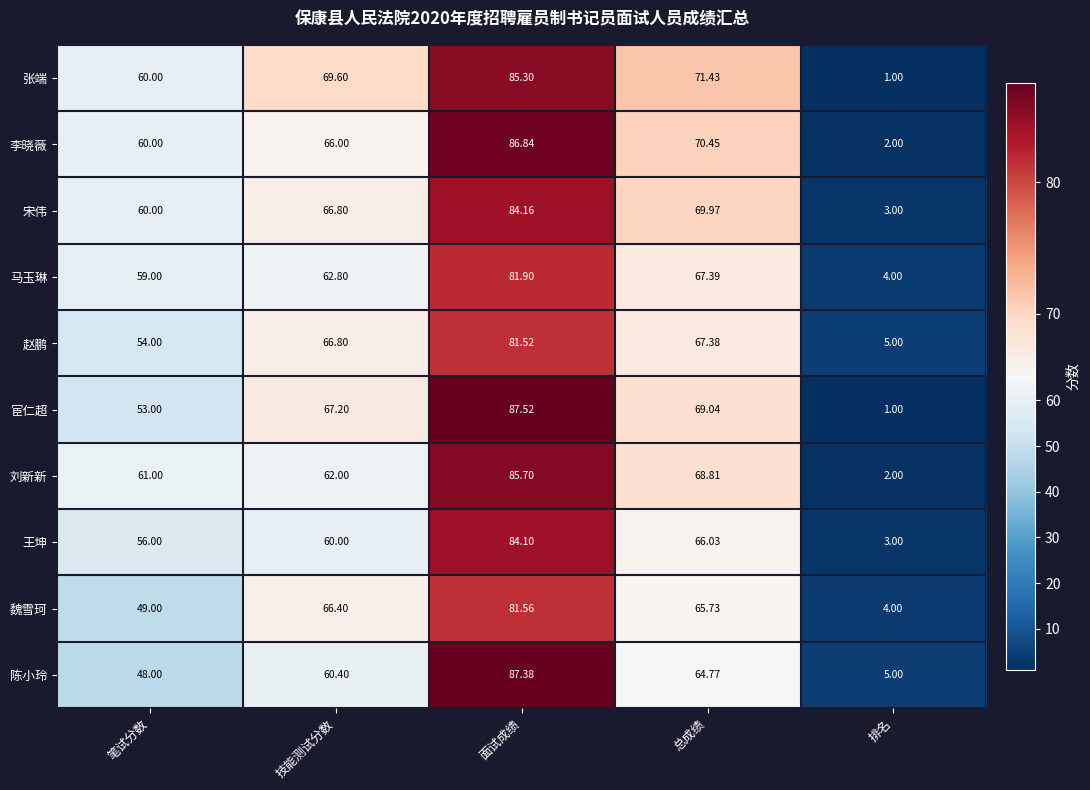

Between 技能测试分数 and 总成绩, which series saw the biggest shift?

刘新新